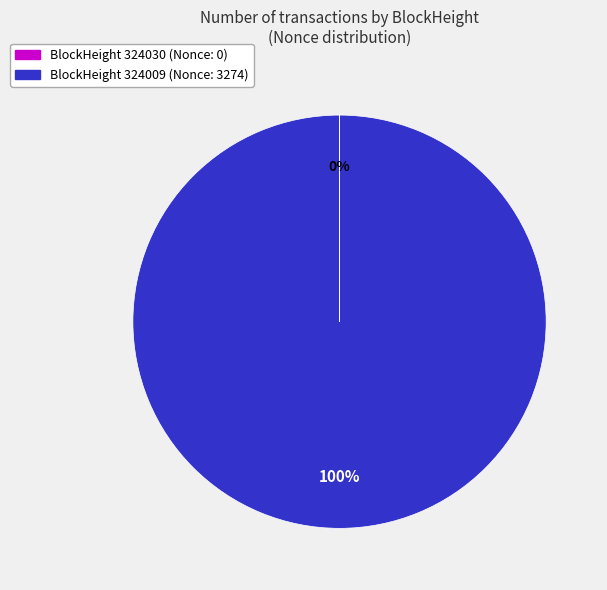

Is there any slice that represents more than half of the pie?

Yes